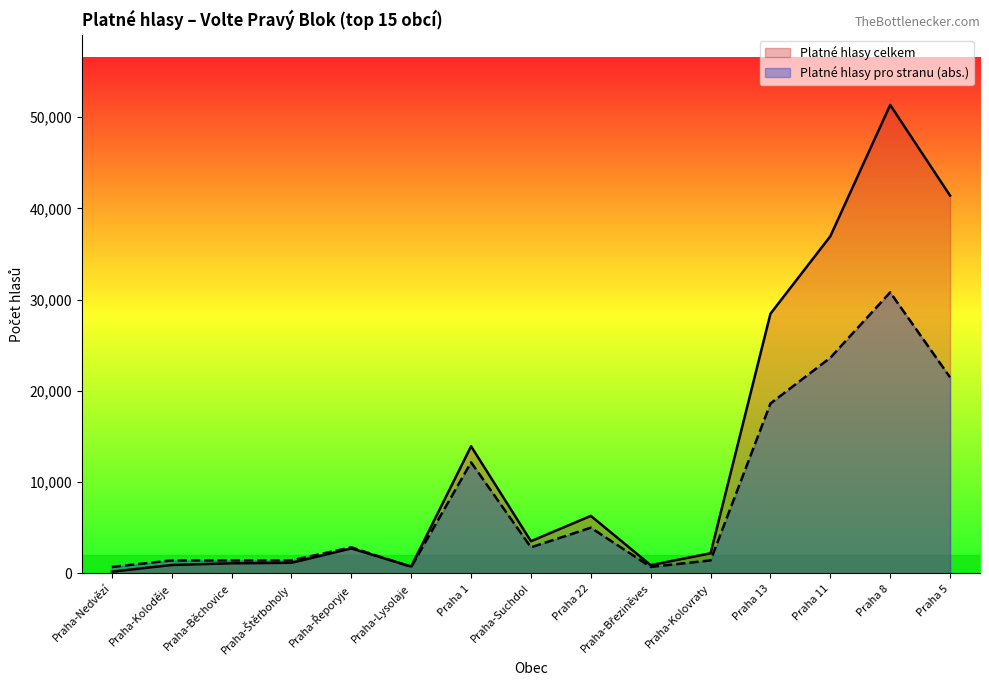

Which category has the lowest value in the Platné hlasy celkem series?

Praha-Nedvězí